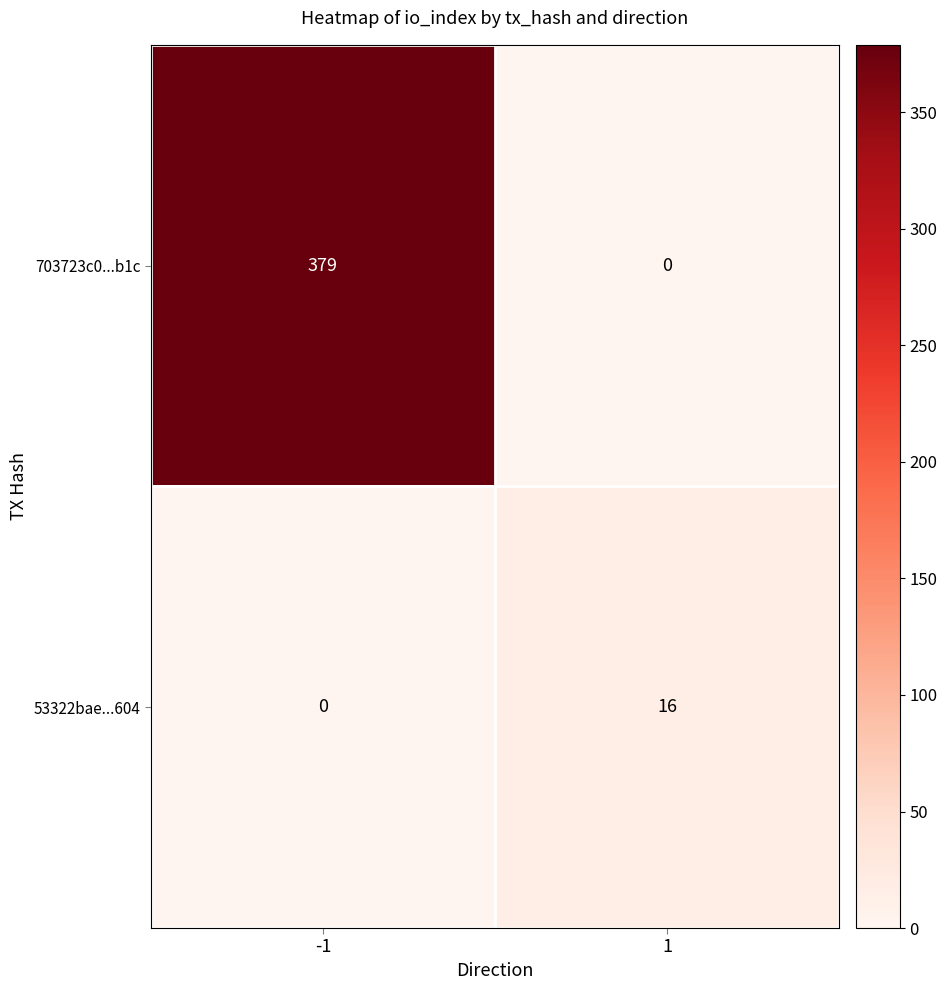

Rank the series by their maximum value, from lowest to highest.

53322bae...604, 703723c0...b1c